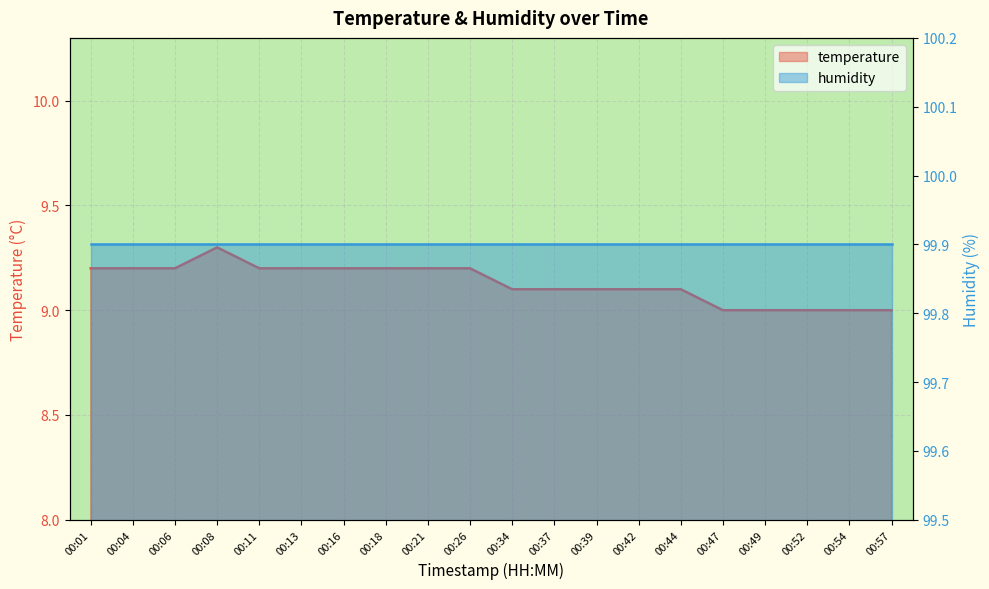

What is the difference between the maximum and minimum values?

0.3